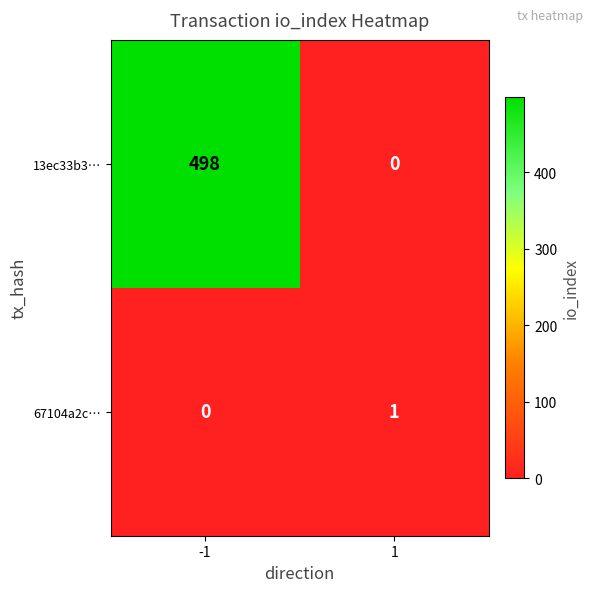

At -1, list the series in order from largest to smallest.

13ec33b3…, 67104a2c…